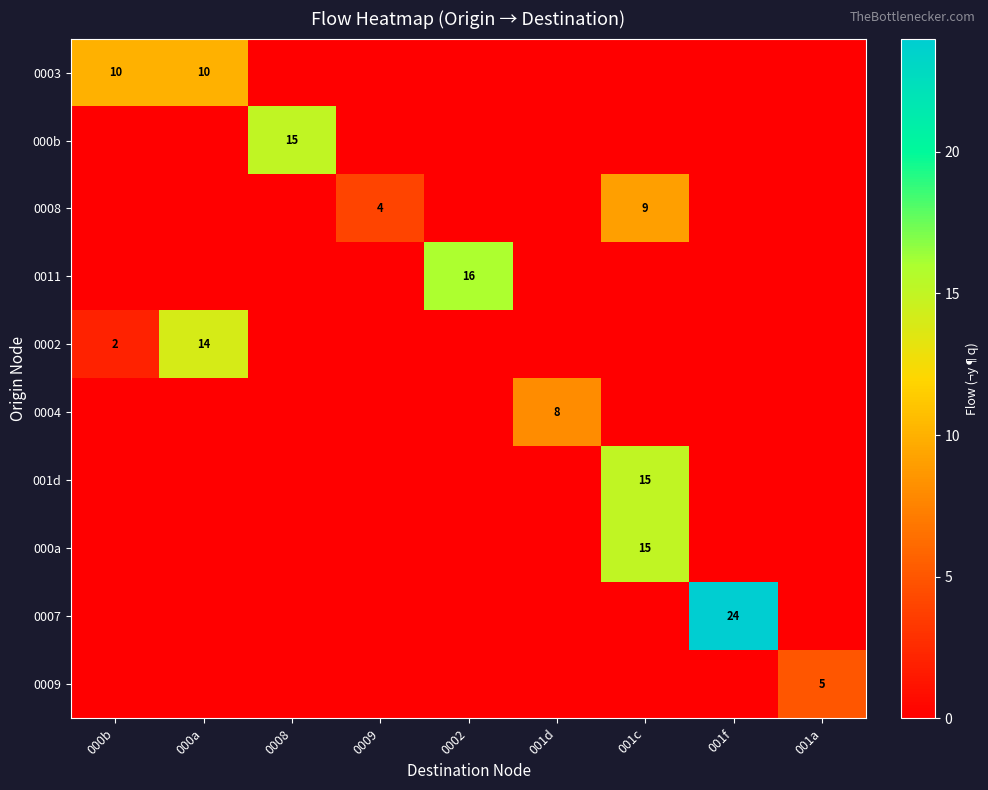

Is it true that 0008 equals 2 at 001c?

False